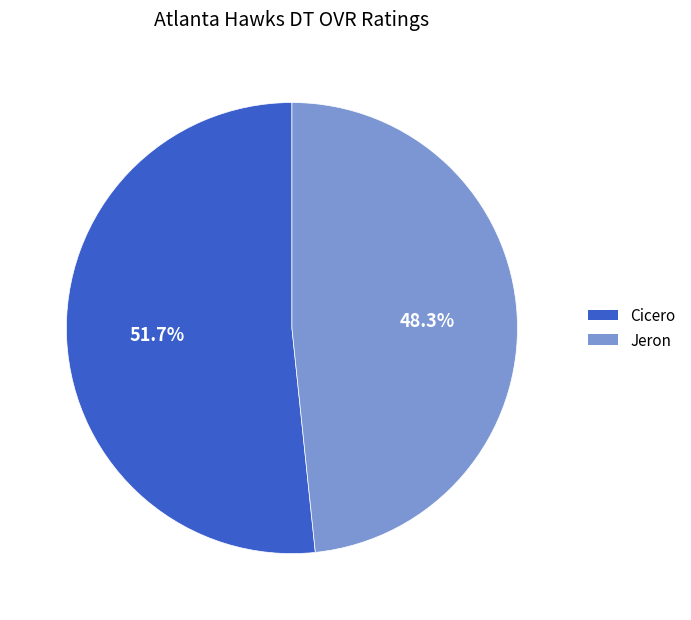

Is the sum of Jeron and Cicero greater than half?

Yes